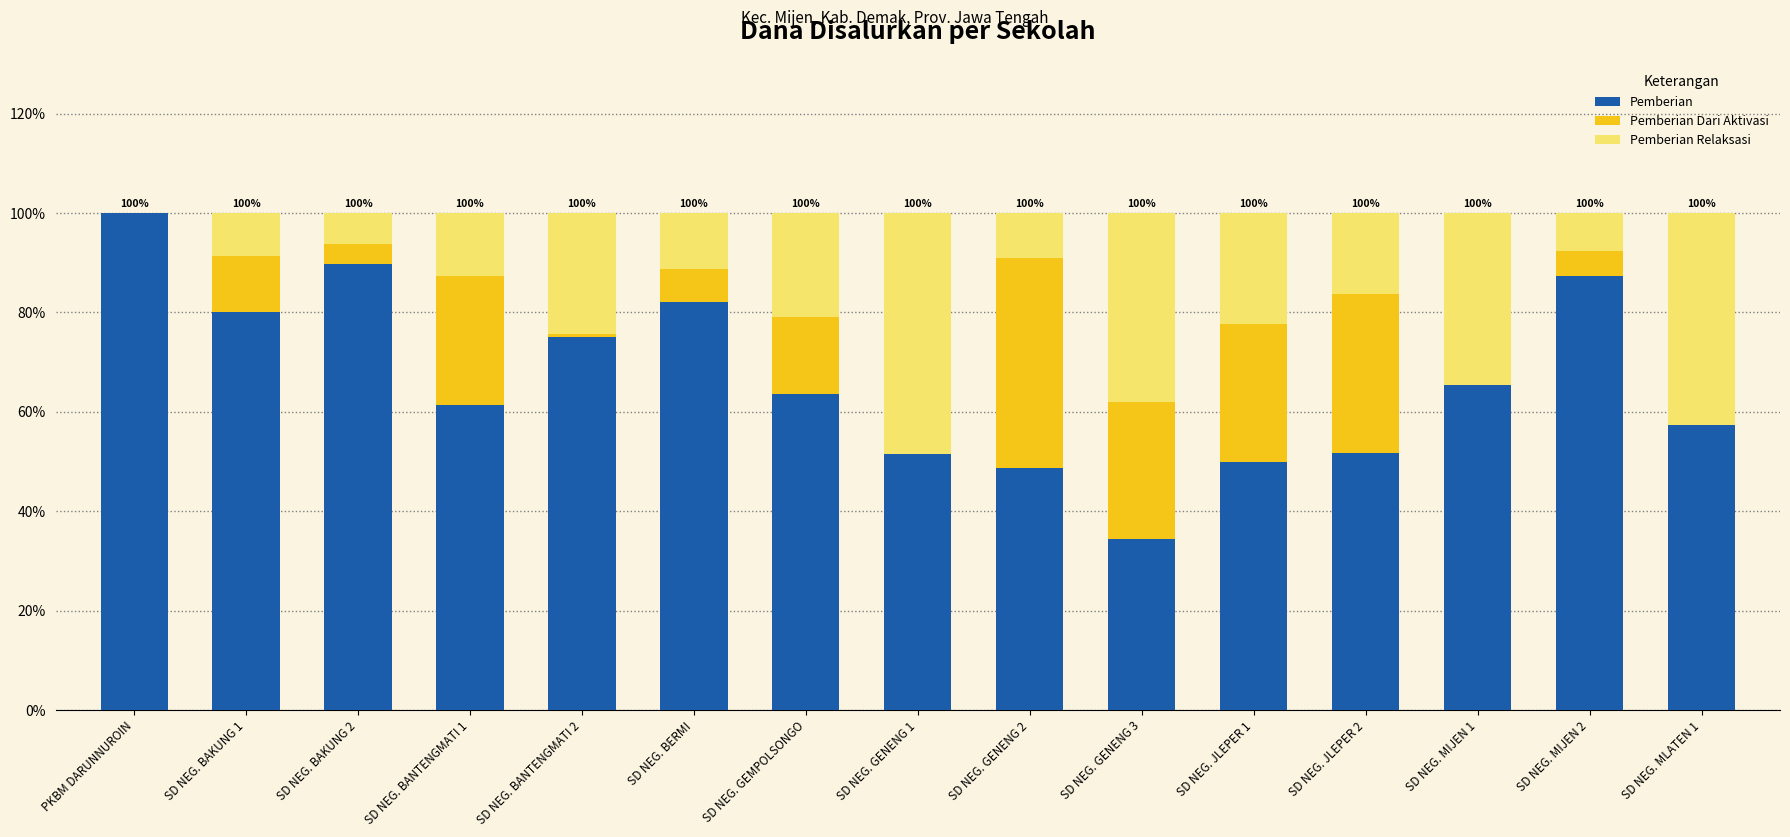

At which label does Pemberian reach its peak?

PKBM DARUNNUROIN